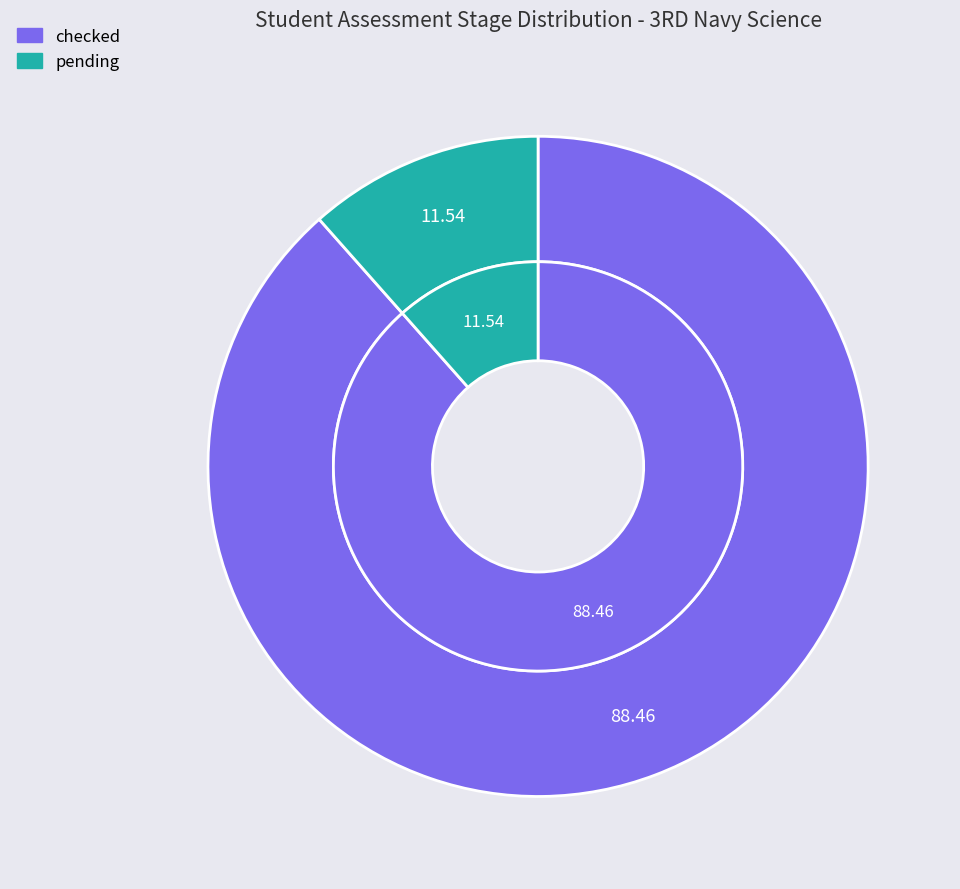

To the nearest percent, what percentage of the pie is pending?

12%